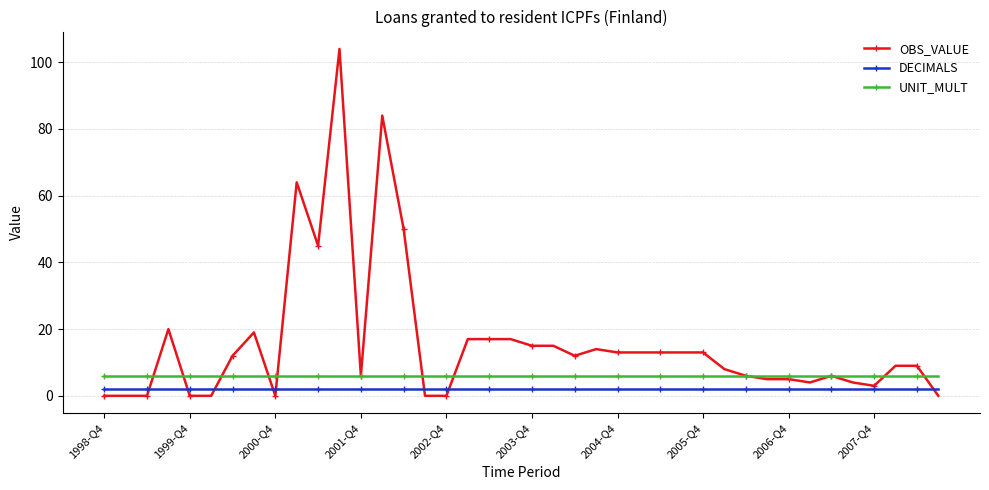

List the series in order of their overall mean, lowest first.

DECIMALS, UNIT_MULT, OBS_VALUE